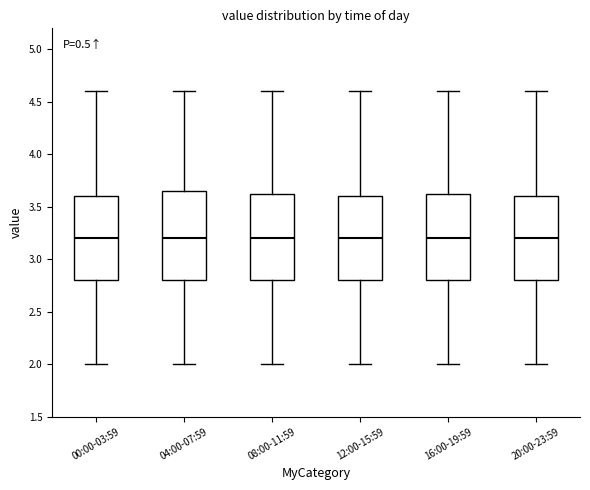

Where does the lower whisker of the box for 16:00-19:59 end on the y-axis? The values are not printed on the chart, so give them approximately, as read against the axis.

2.00